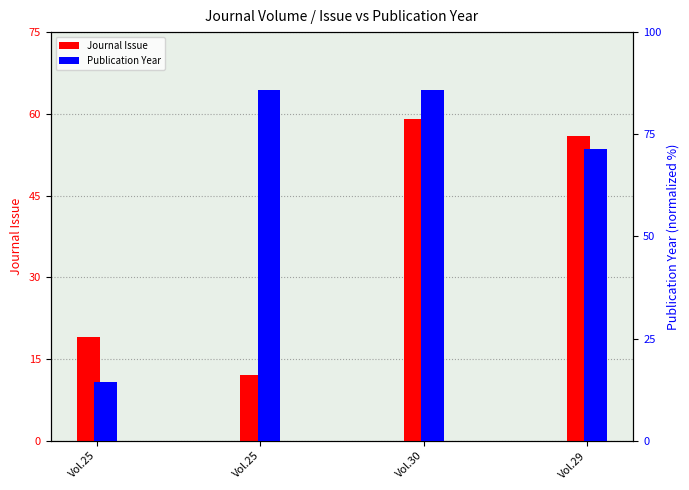

Which series has the largest range (max minus min)?

Publication Year